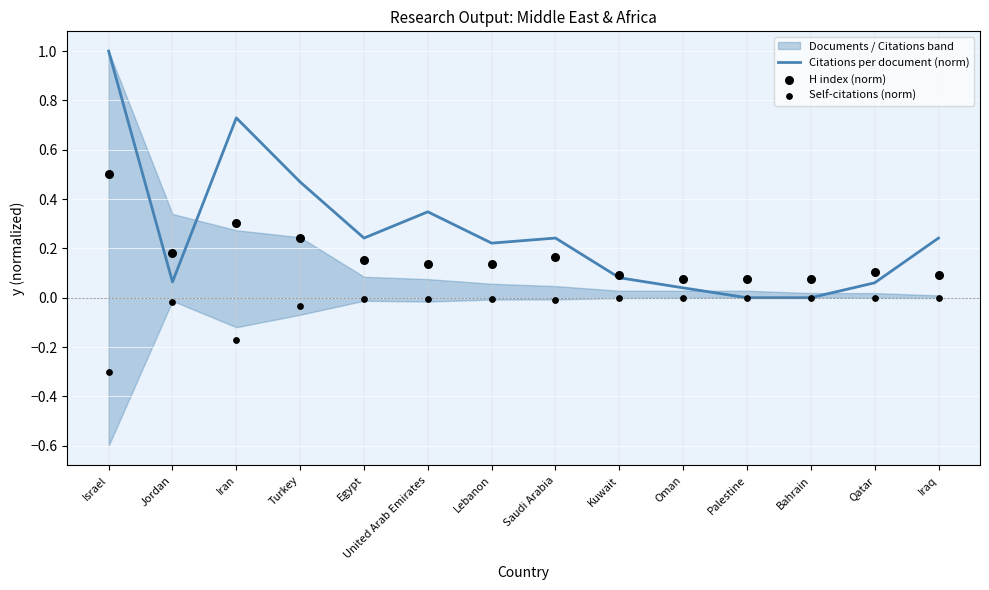

The value of Citations per document (norm) at Israel is 1.0. True or false?

True